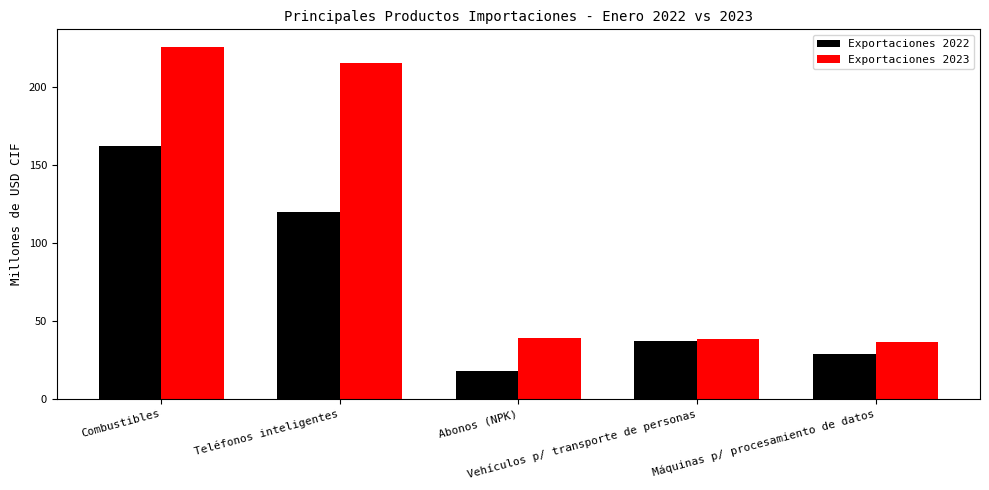

What is the label of the 3rd bar from the left?

Abonos (NPK)